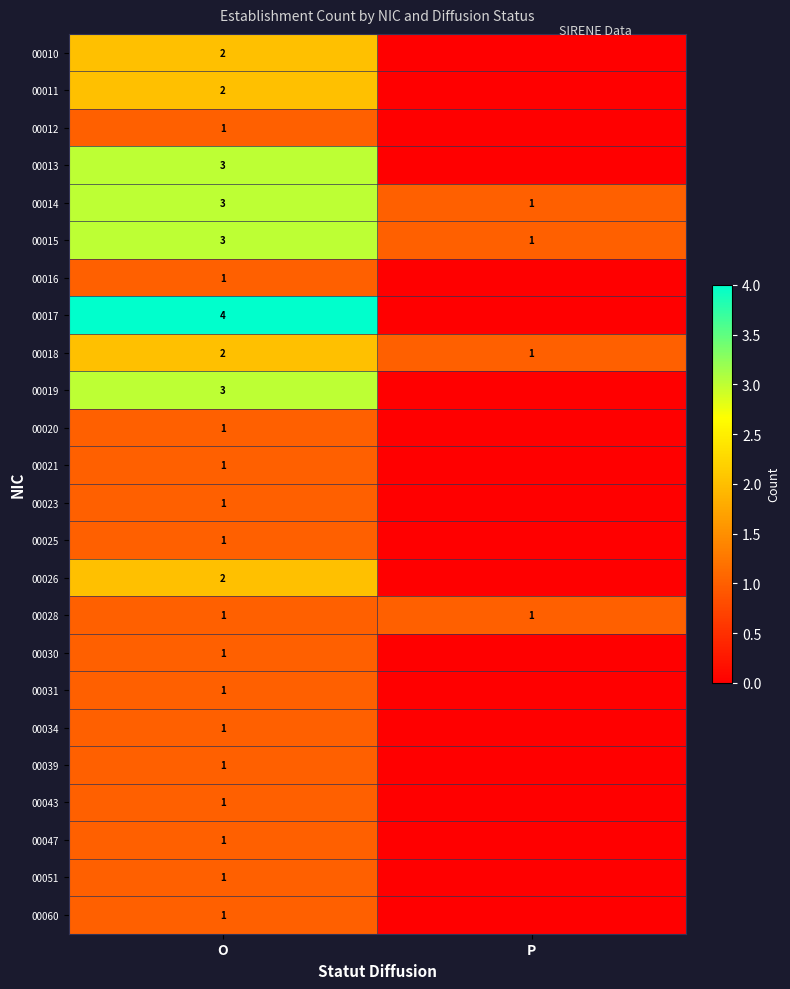

Is it true that 00026 equals 2 at O?

True